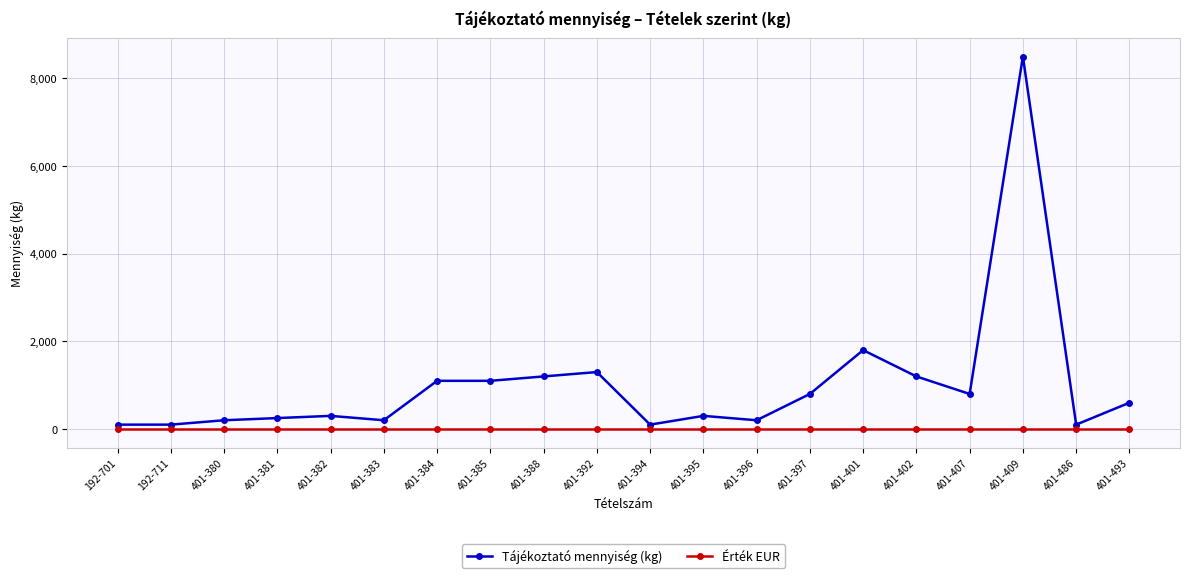

Which series has the largest total across all categories?

Tájékoztató mennyiség (kg)